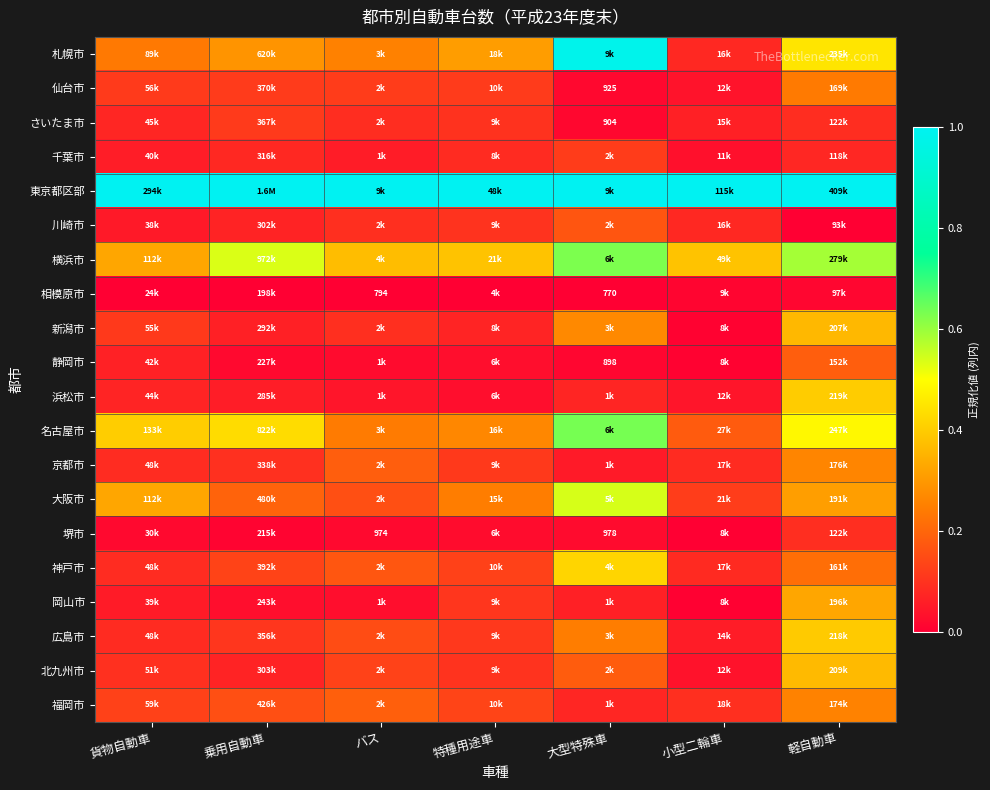

How many 大阪市 values are between 0 and 1?

7